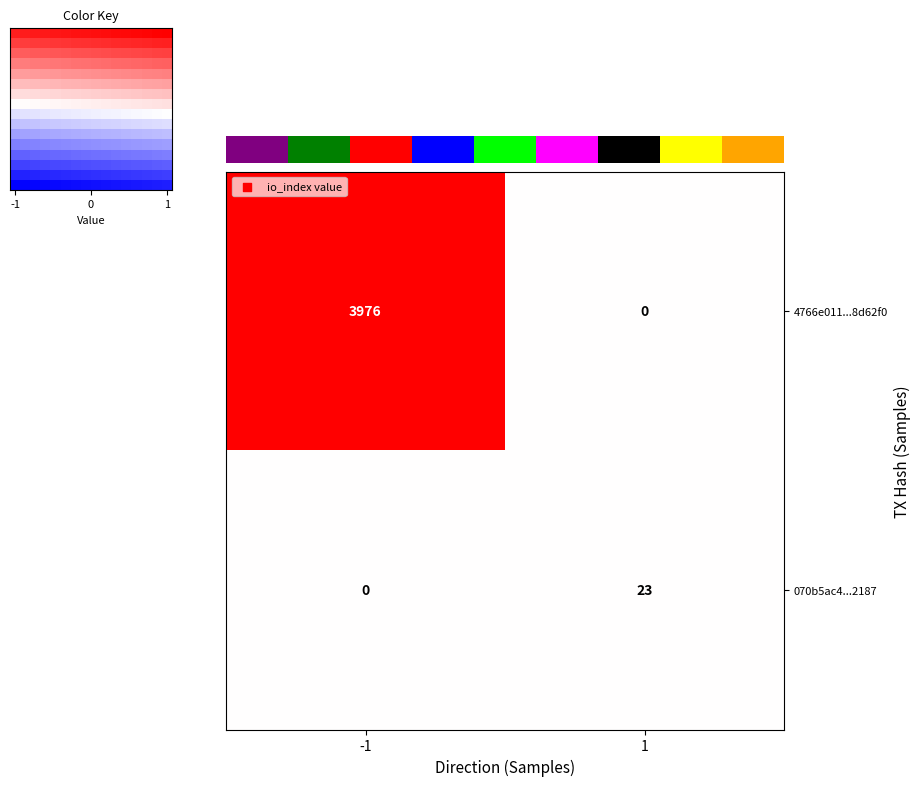

Is it true that 4766e011...8d62f0 equals 3976 at -1?

True